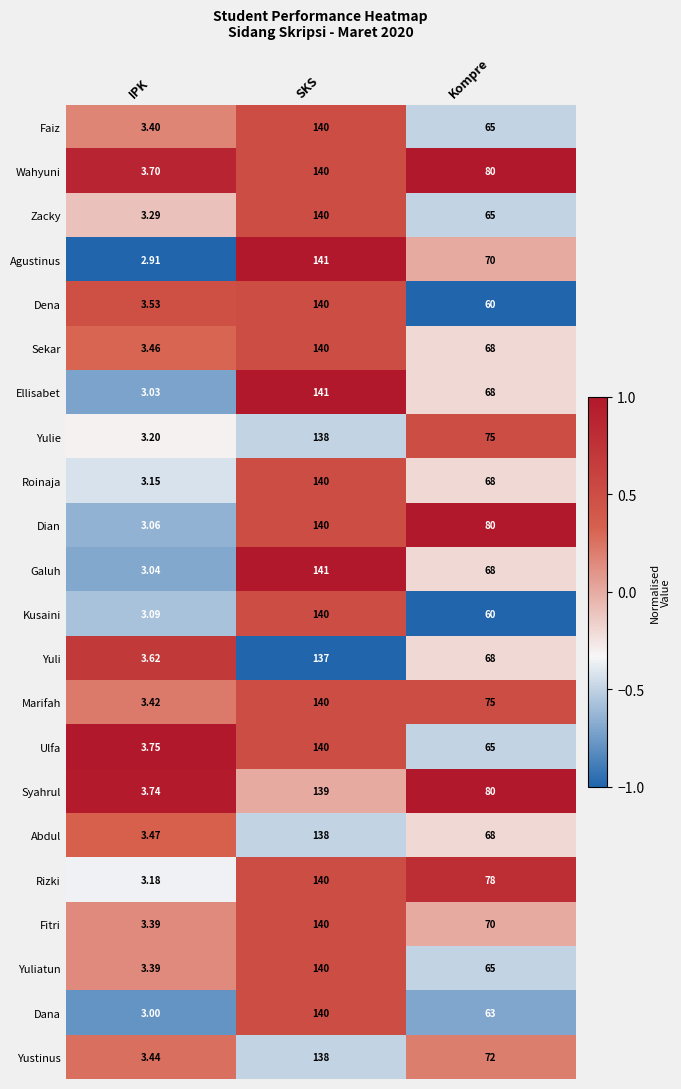

Which label corresponds to the smallest value in the chart?

IPK